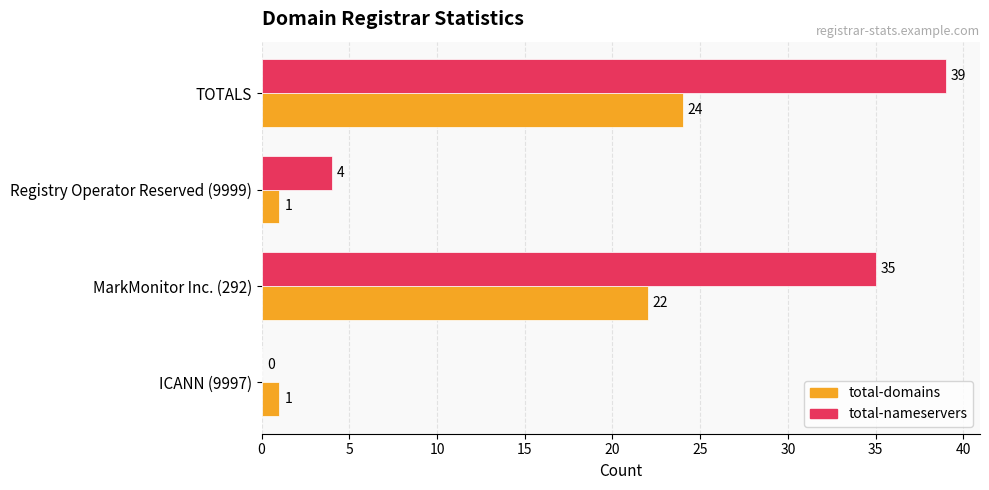

Which series has the largest range (max minus min)?

total-nameservers